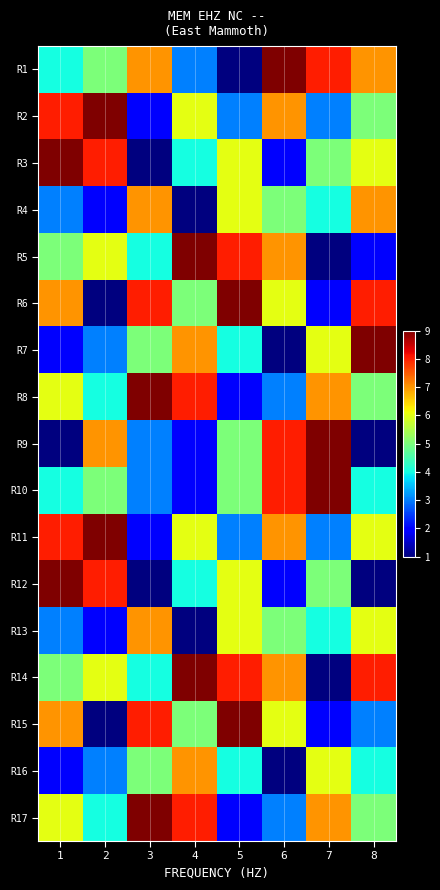

Reading left to right, list all the values displayed in this chart.

R1: 1=4	2=5	3=7	4=3	5=1	6=9	7=8	8=7
R2: 1=8	2=9	3=2	4=6	5=3	6=7	7=3	8=5
R3: 1=9	2=8	3=1	4=4	5=6	6=2	7=5	8=6
R4: 1=3	2=2	3=7	4=1	5=6	6=5	7=4	8=7
R5: 1=5	2=6	3=4	4=9	5=8	6=7	7=1	8=2
R6: 1=7	2=1	3=8	4=5	5=9	6=6	7=2	8=8
R7: 1=2	2=3	3=5	4=7	5=4	6=1	7=6	8=9
R8: 1=6	2=4	3=9	4=8	5=2	6=3	7=7	8=5
R9: 1=1	2=7	3=3	4=2	5=5	6=8	7=9	8=1
R10: 1=4	2=5	3=3	4=2	5=5	6=8	7=9	8=4
R11: 1=8	2=9	3=2	4=6	5=3	6=7	7=3	8=6
R12: 1=9	2=8	3=1	4=4	5=6	6=2	7=5	8=1
R13: 1=3	2=2	3=7	4=1	5=6	6=5	7=4	8=6
R14: 1=5	2=6	3=4	4=9	5=8	6=7	7=1	8=8
R15: 1=7	2=1	3=8	4=5	5=9	6=6	7=2	8=3
R16: 1=2	2=3	3=5	4=7	5=4	6=1	7=6	8=4
R17: 1=6	2=4	3=9	4=8	5=2	6=3	7=7	8=5